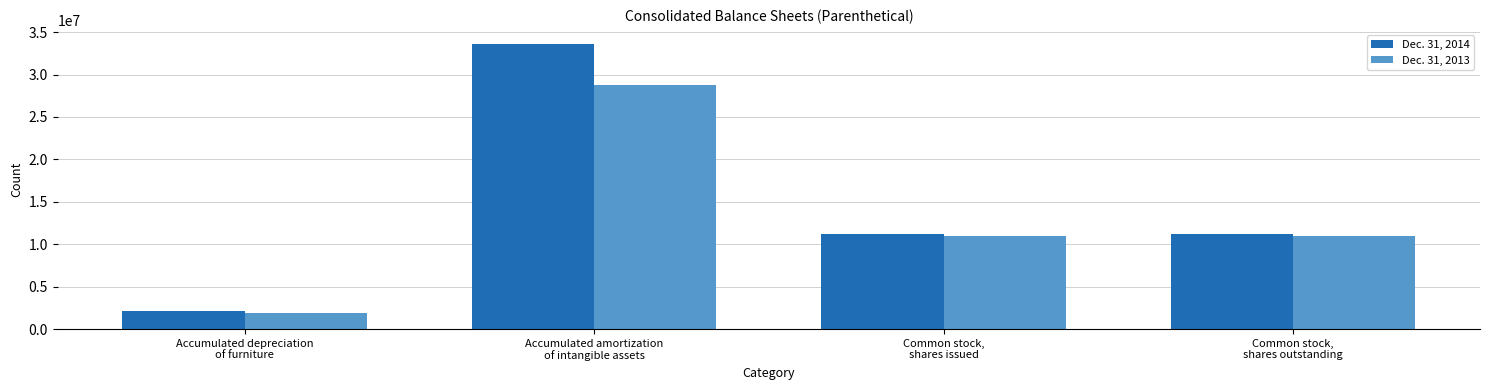

What is the maximum value for Dec. 31, 2014?

33589746